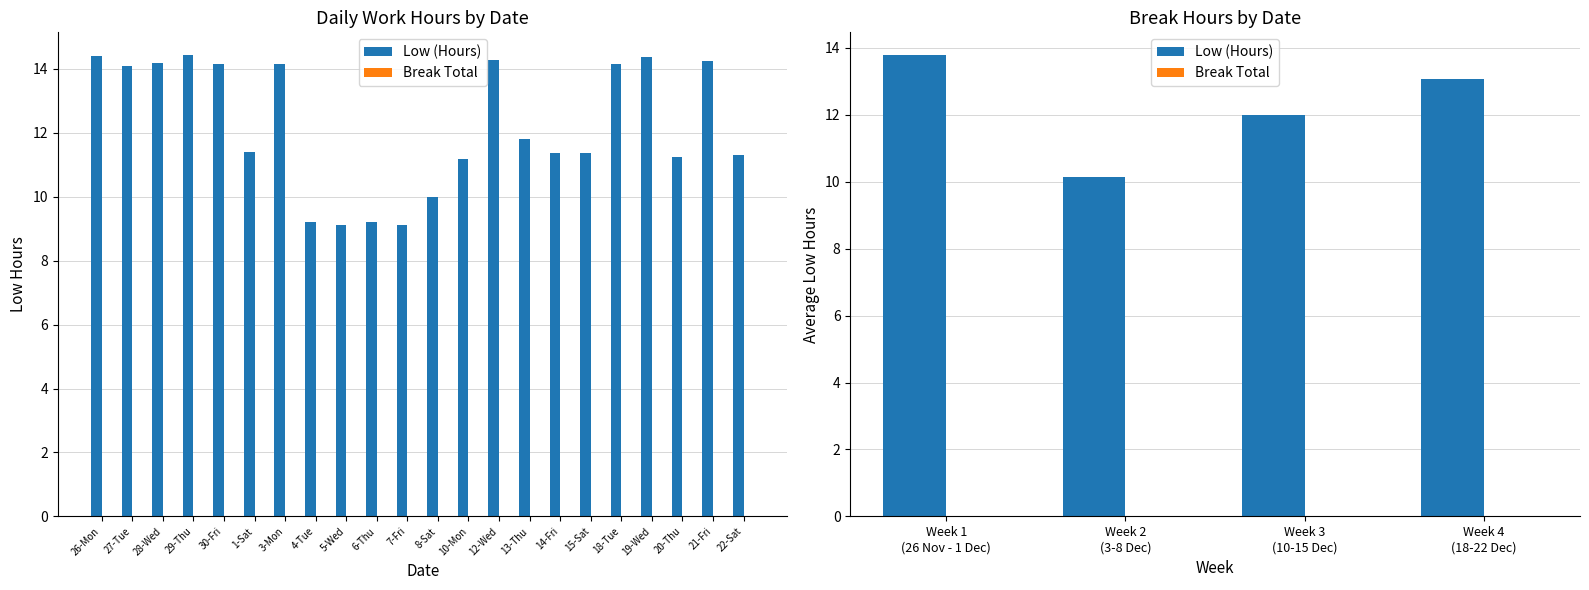

At how many categories does at least one series exceed 6?

4